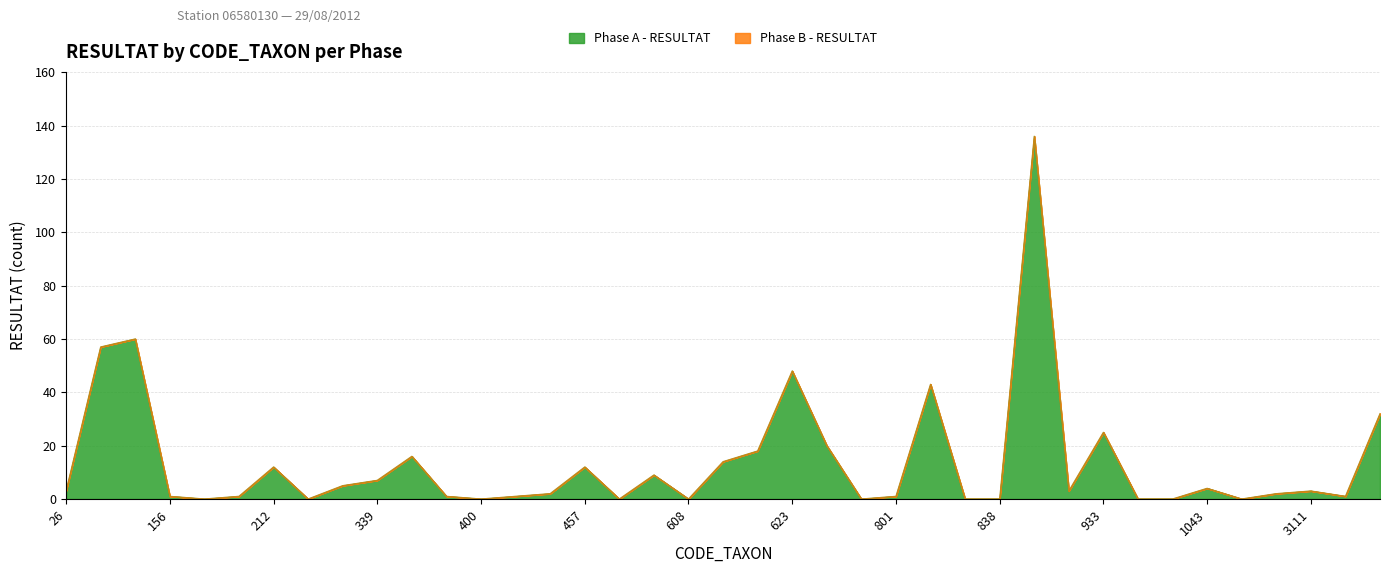

What is the difference between the second highest and minimum values?

60